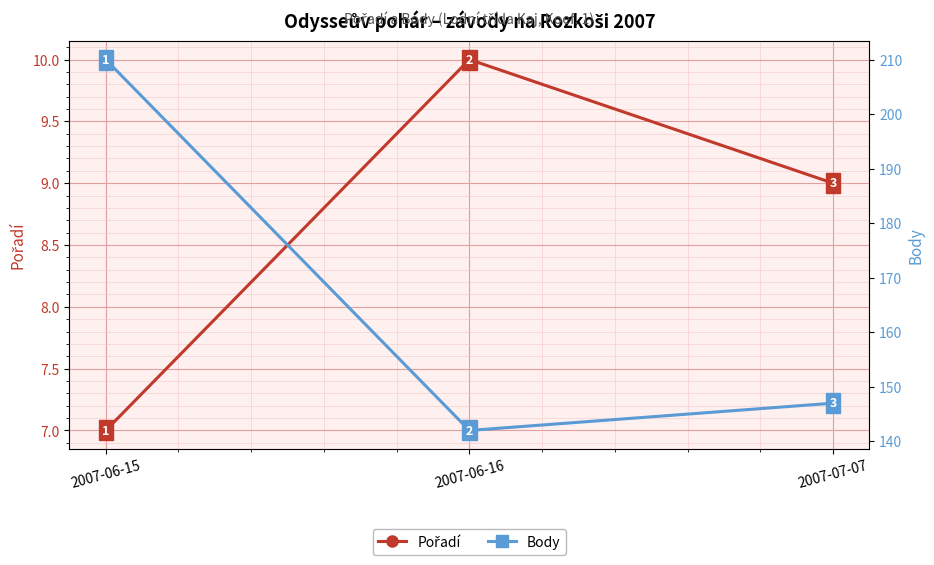

At which label does Body first exceed 147?

2007-06-15